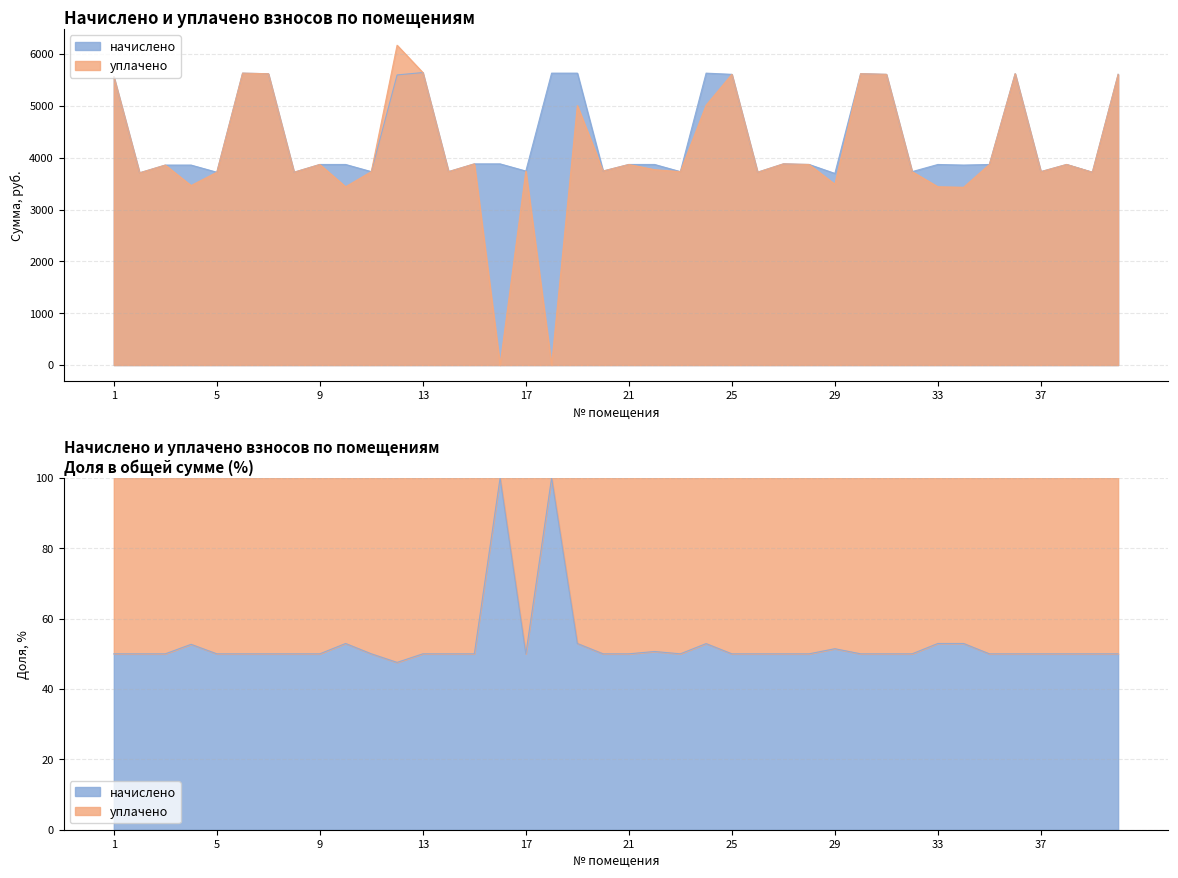

Which series has the largest total across all categories?

начислено